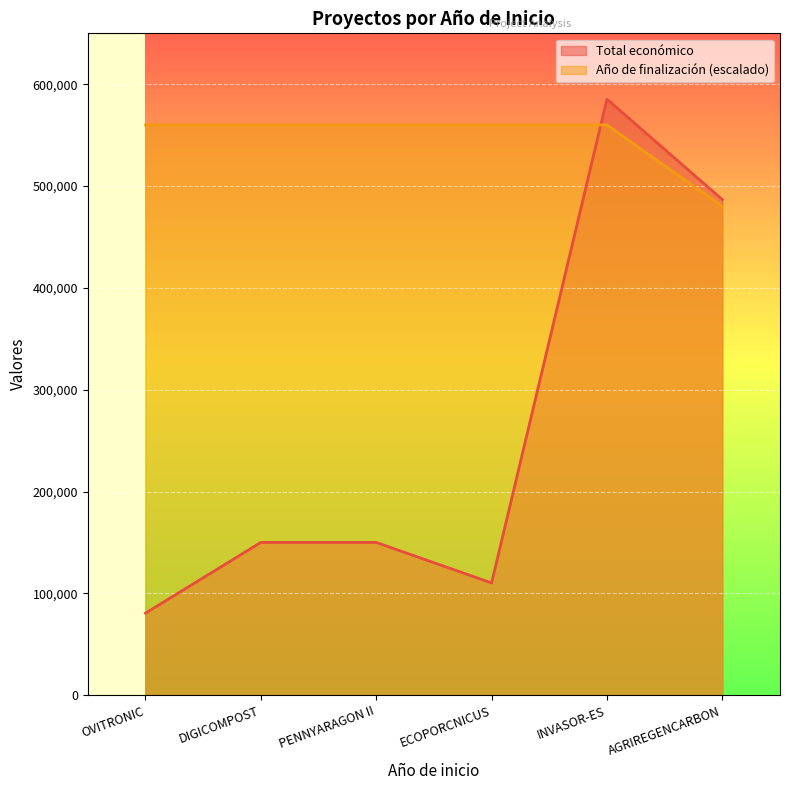

True or false: Año de finalización and Total económico intersect in this chart.

True